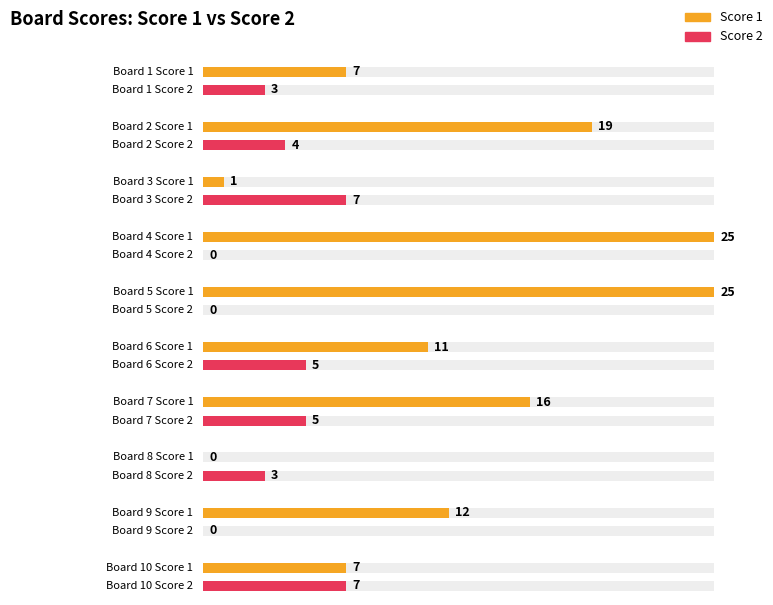

At how many categories does at least one series exceed 15?

4